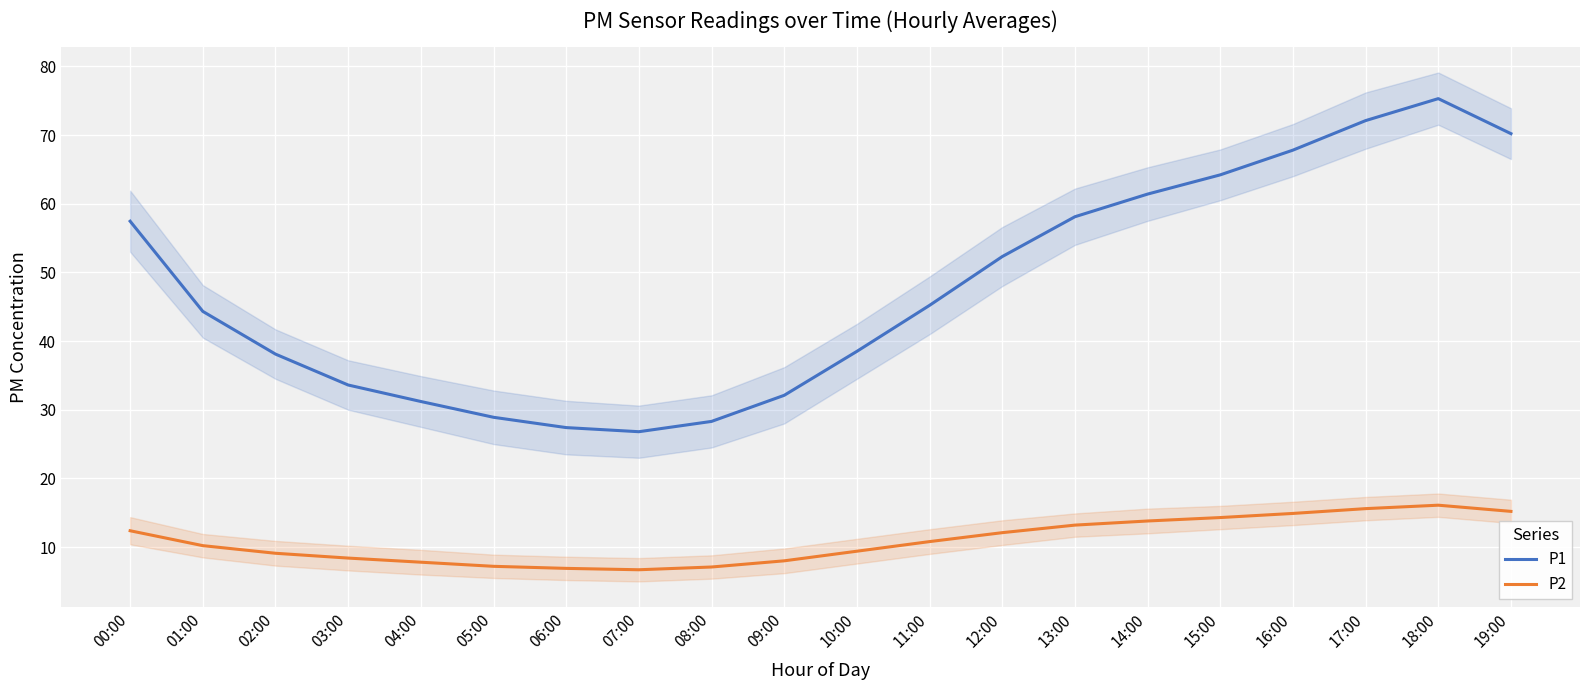

How many values in the P1 series exceed 45?

10